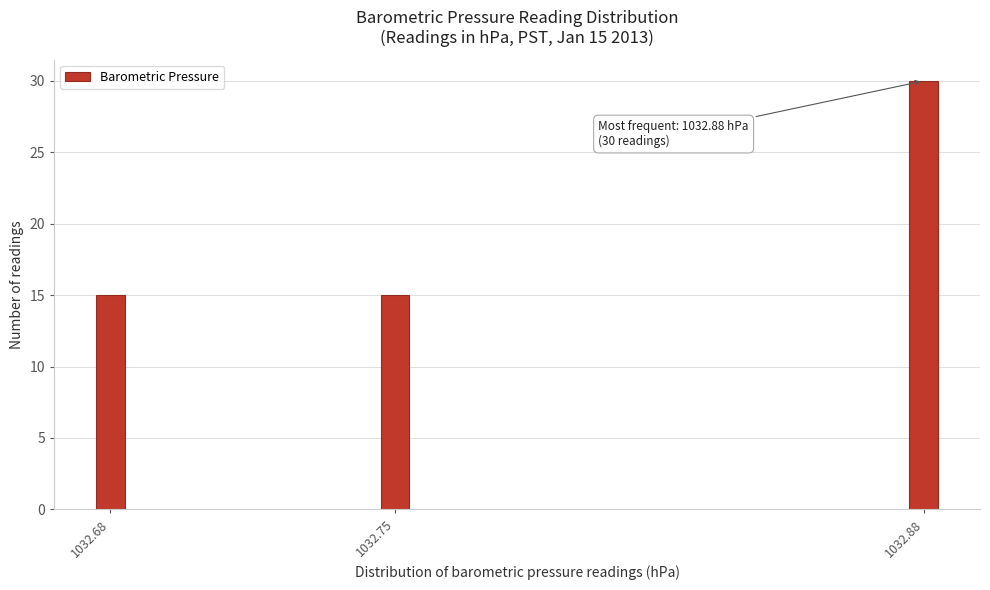

Reading left to right, extract all data points from this chart.

15	15	30